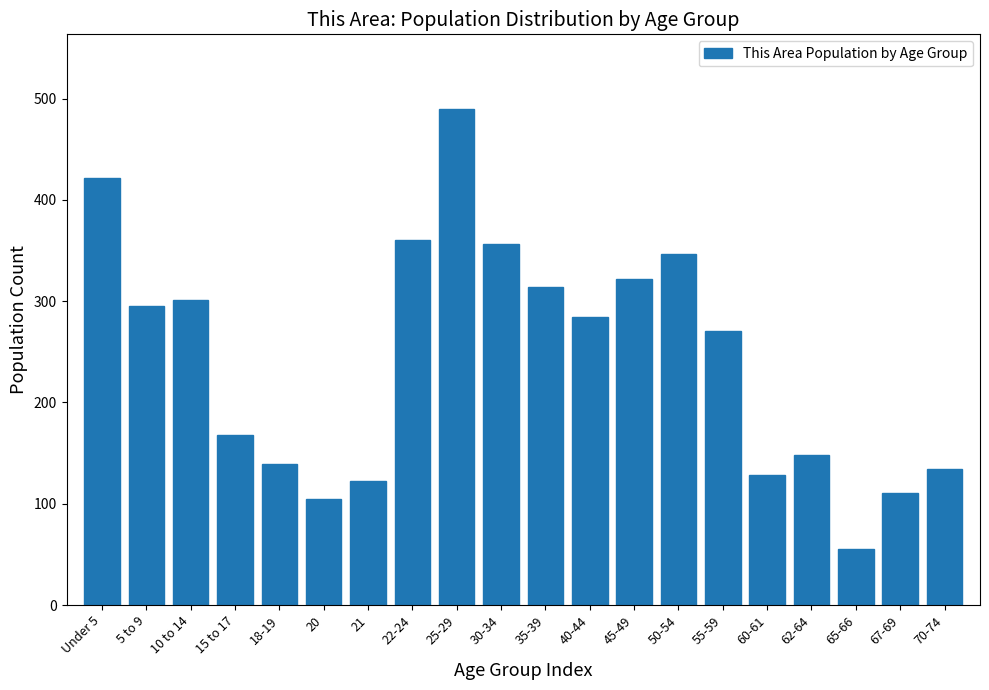

Reading left to right, list all the values displayed in this chart.

422	295	301	168	139	105	122	360	490	356	314	284	322	347	271	128	148	55	111	134